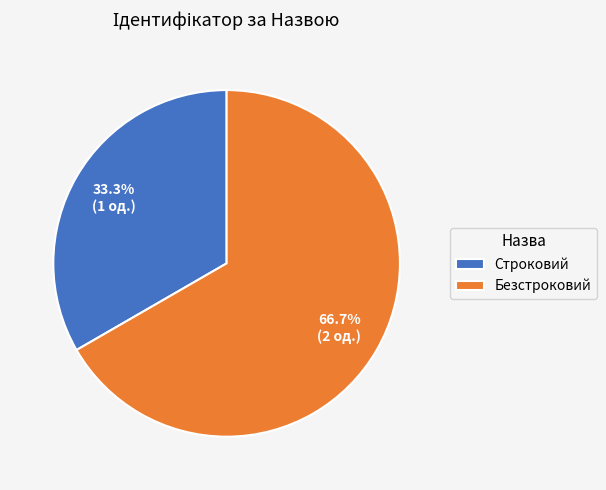

What percentage is the Безстроковий slice, to the nearest percent?

67%